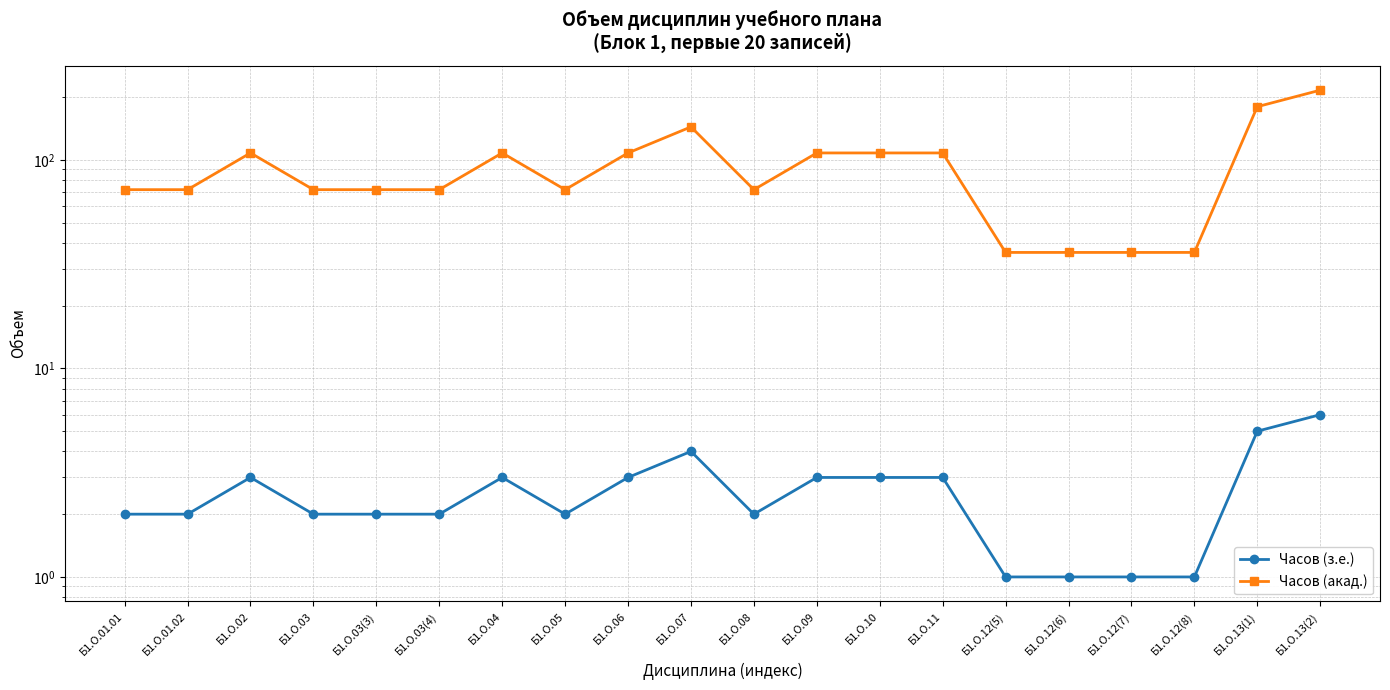

True or false: Часов (акад.) has more than 2 points higher than both neighbors.

True